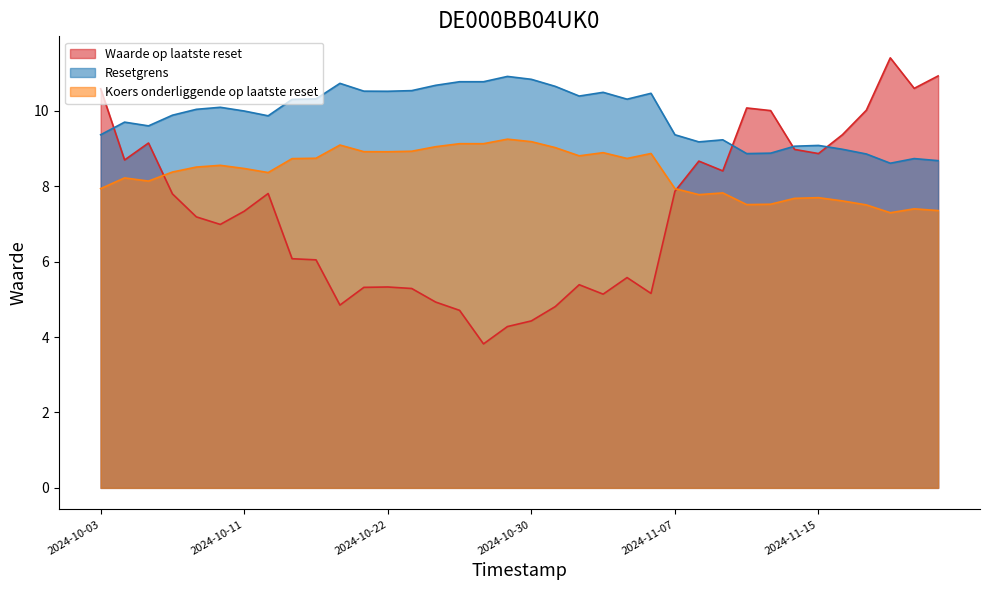

What is the lowest value of the Waarde op laatste reset series?

3.8